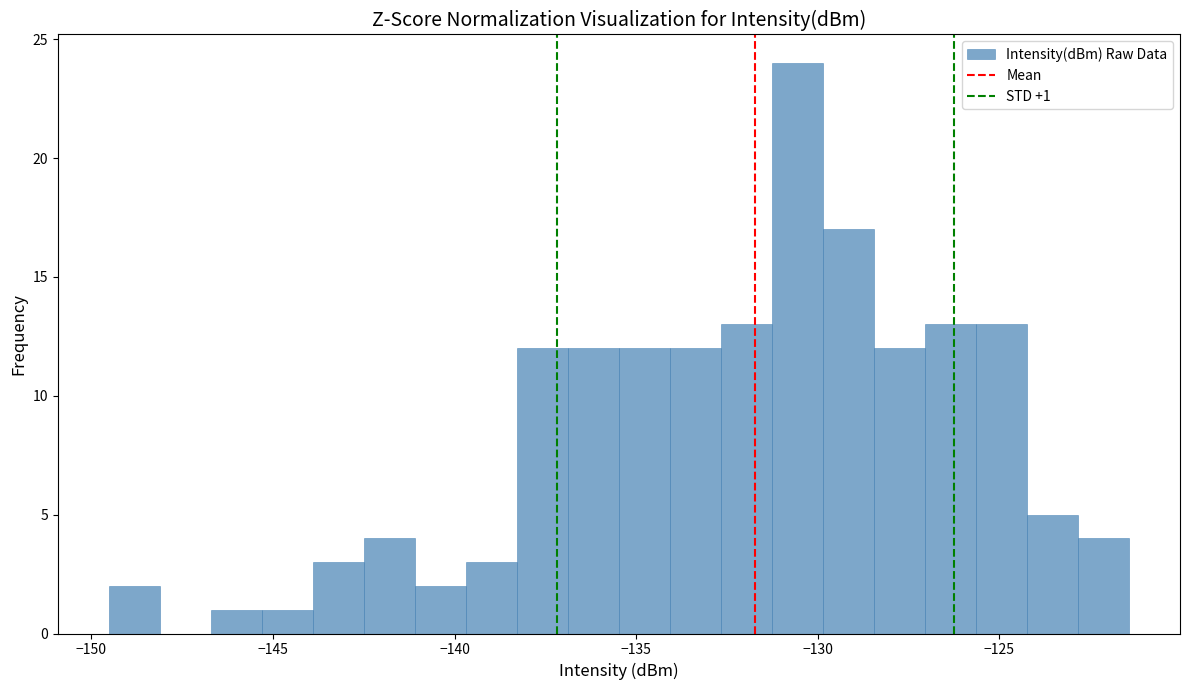

Around what value on the x-axis is the tallest bar? Give the approximate position of its centre, as read against the axis.

-130.5